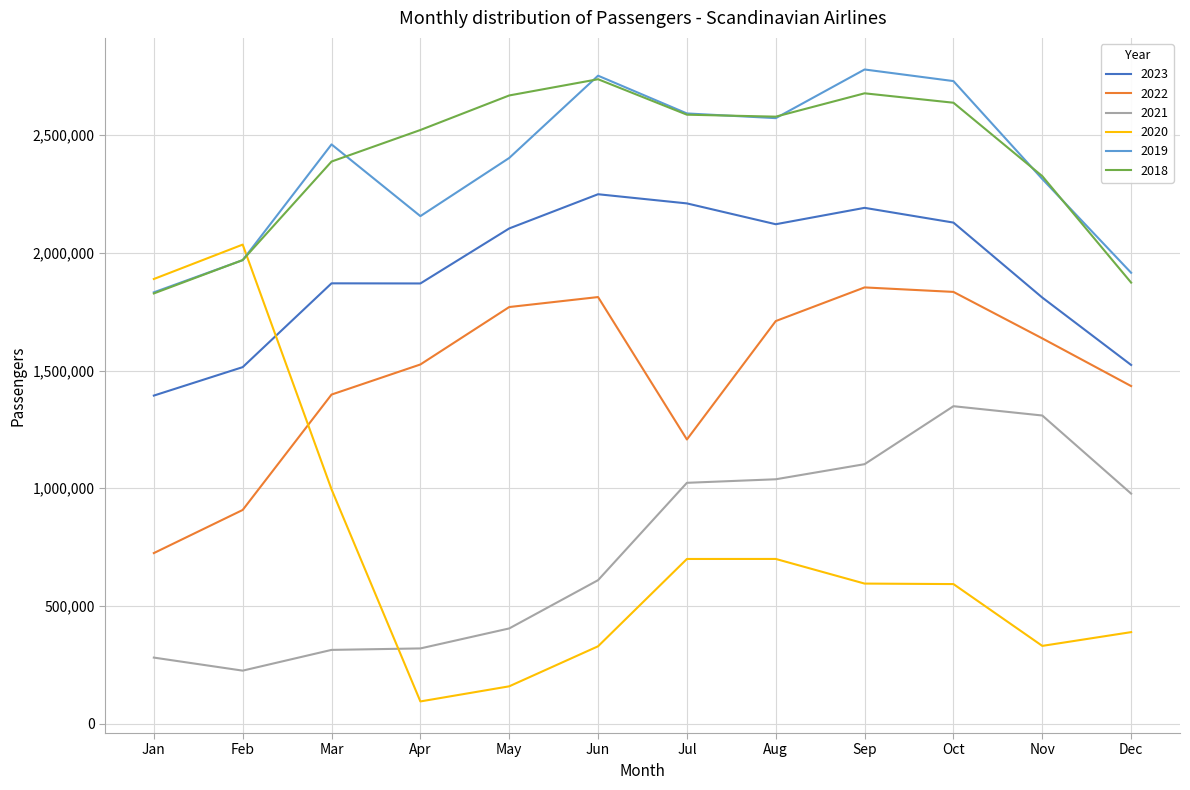

What is the maximum value shown in the chart?

2779534